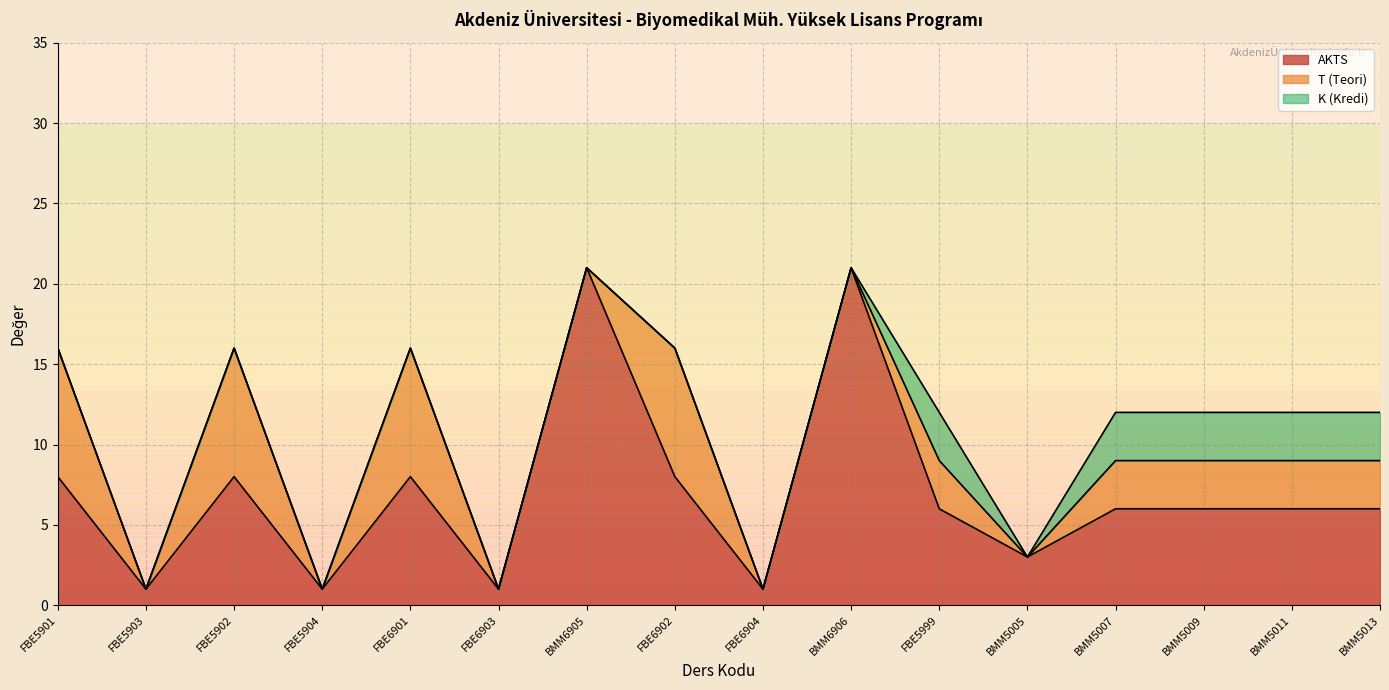

In K (Kredi), how many points are lower than both neighbors (excluding endpoints)?

1